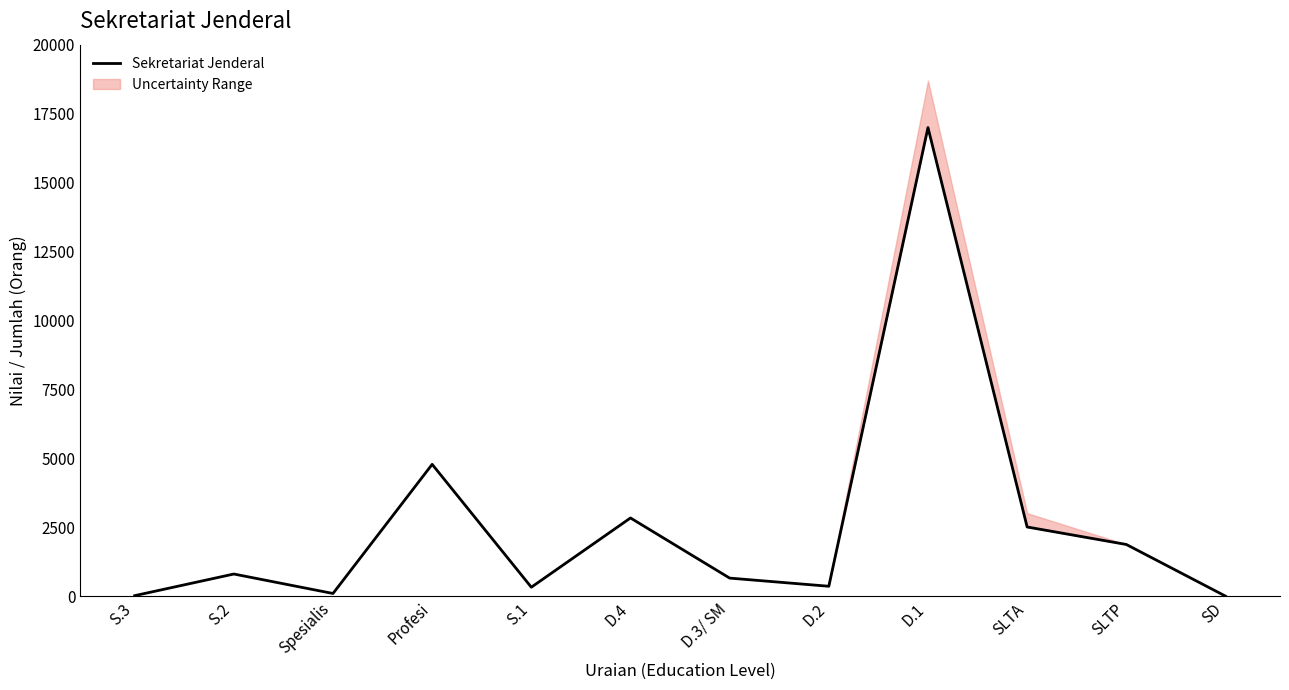

What is the sum of the values at Profesi and D.4?

7613